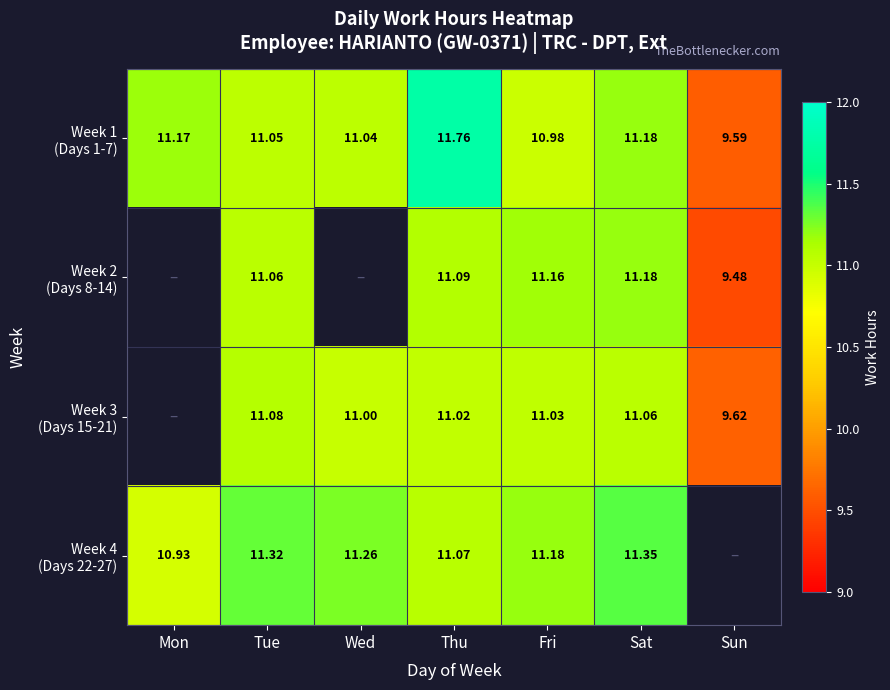

What is the smallest value displayed?

9.5